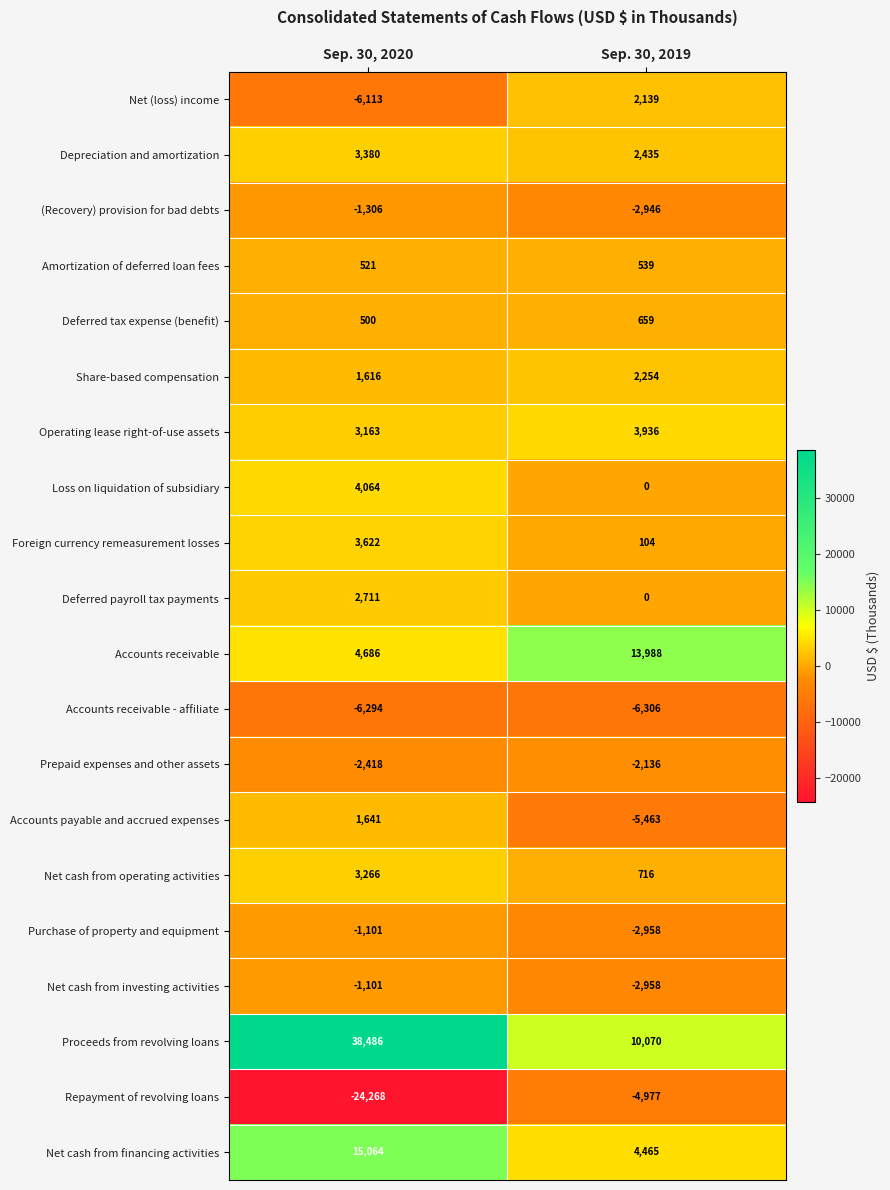

At which label does Net cash from operating activities reach its peak?

Sep. 30, 2020